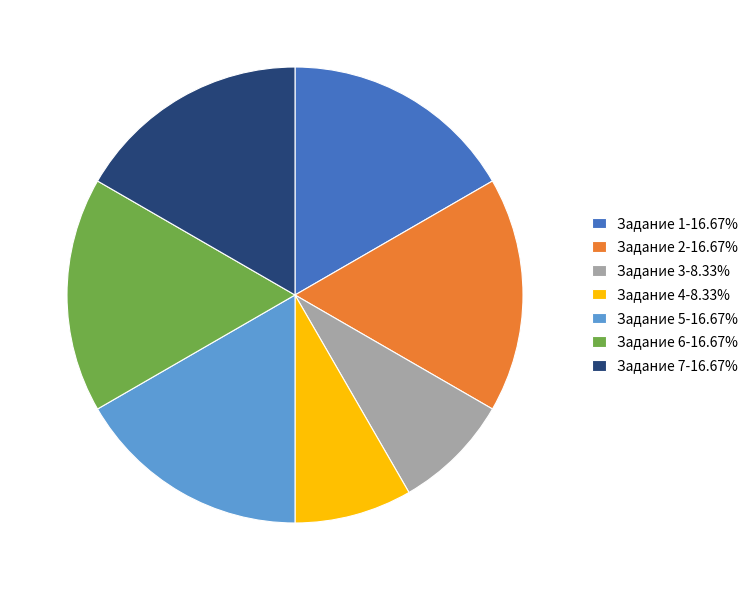

Does any single category account for the majority?

No